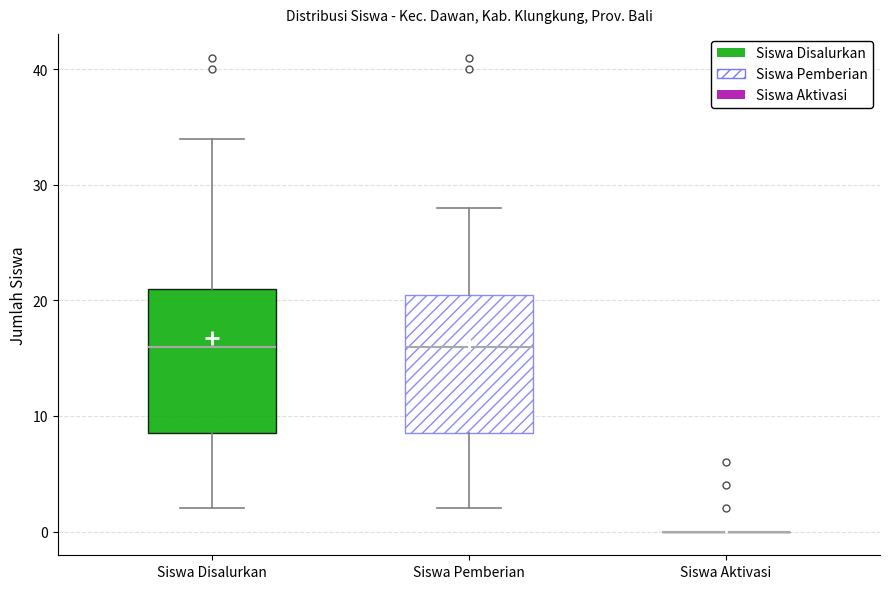

Reading left to right, transcribe this box plot: for each box, give where its median line is, the range the box spans, and where its two whiskers end, as read against the y-axis. The values are not printed on the chart, so give them approximately, as read against the axis.

Siswa Disalurkan: median 16, box 9 to 21, whiskers 2 to 34
Siswa Pemberian: median 16, box 9 to 21, whiskers 2 to 28
Siswa Aktivasi: box collapsed to a line at 0, whiskers 0 to 0